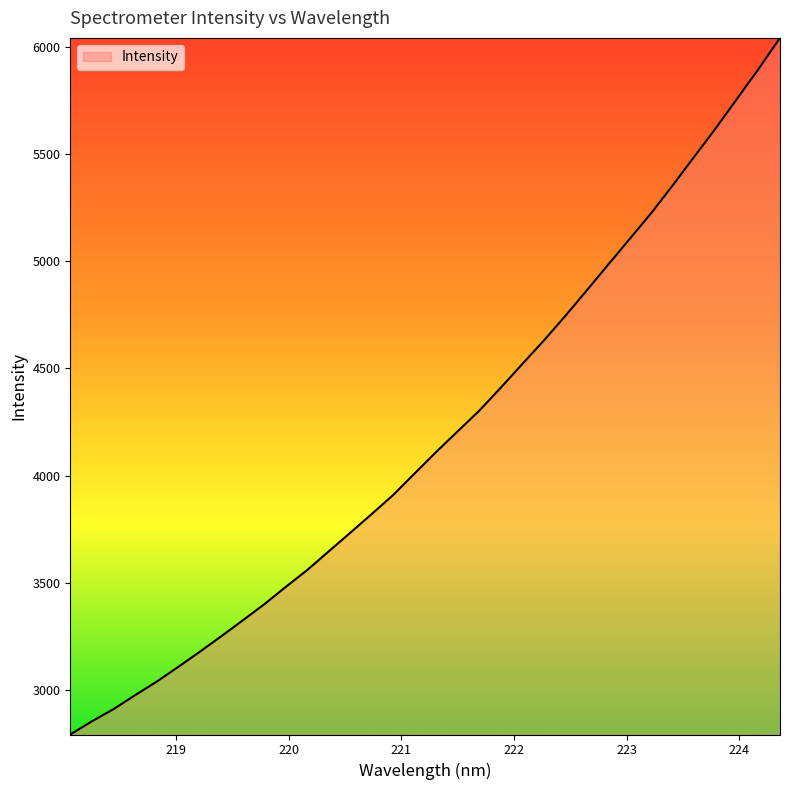

How many series are shown in this chart?

1